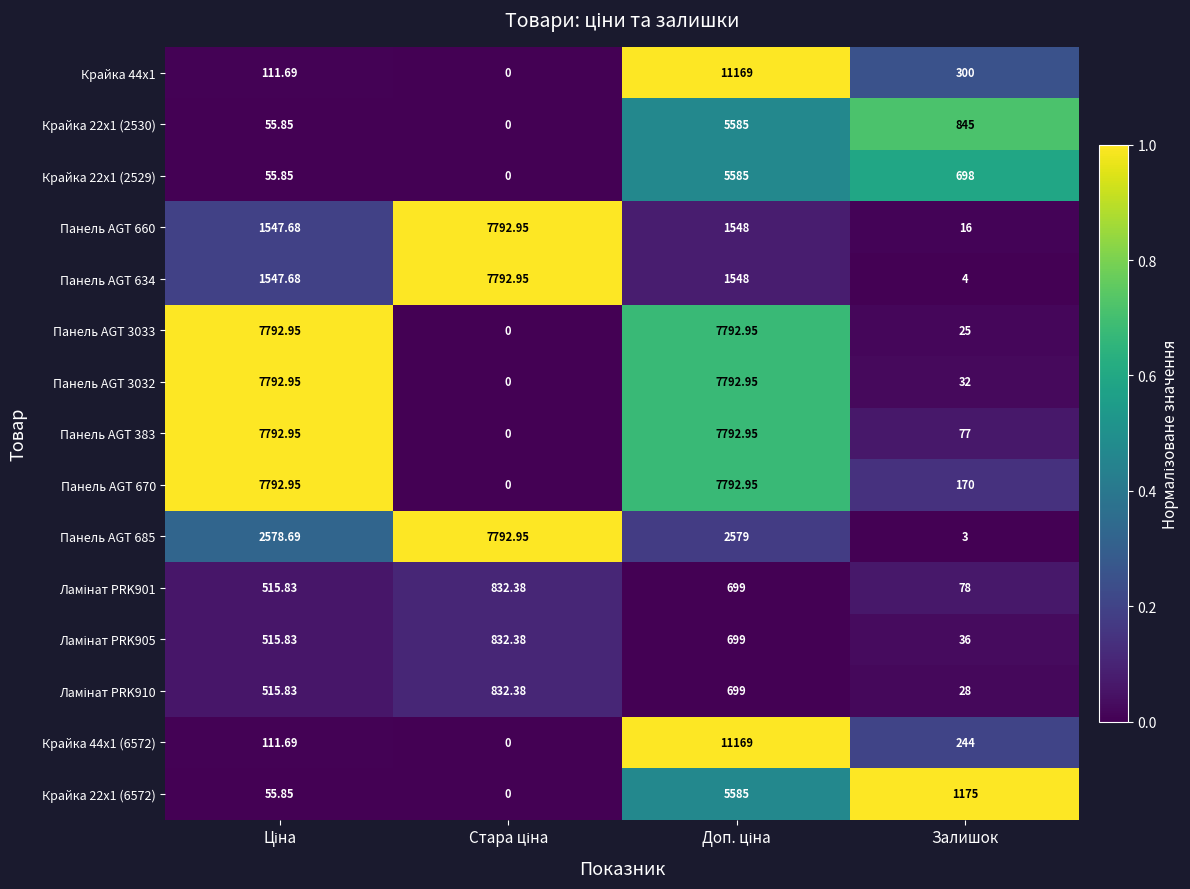

Where is Панель AGT 383 nearest to the value 3896?

Залишок